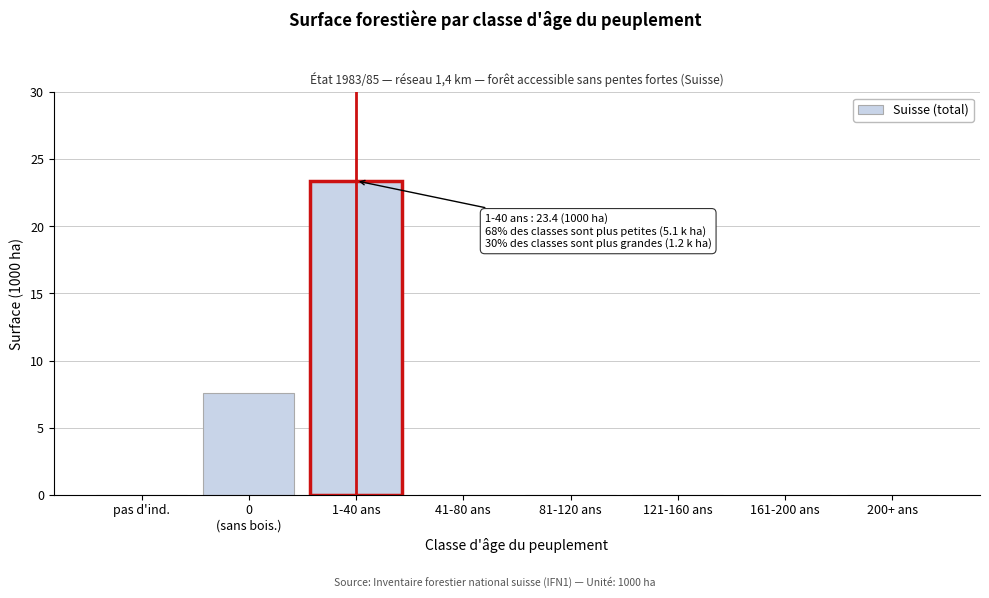

What is the greatest value displayed?

23.4